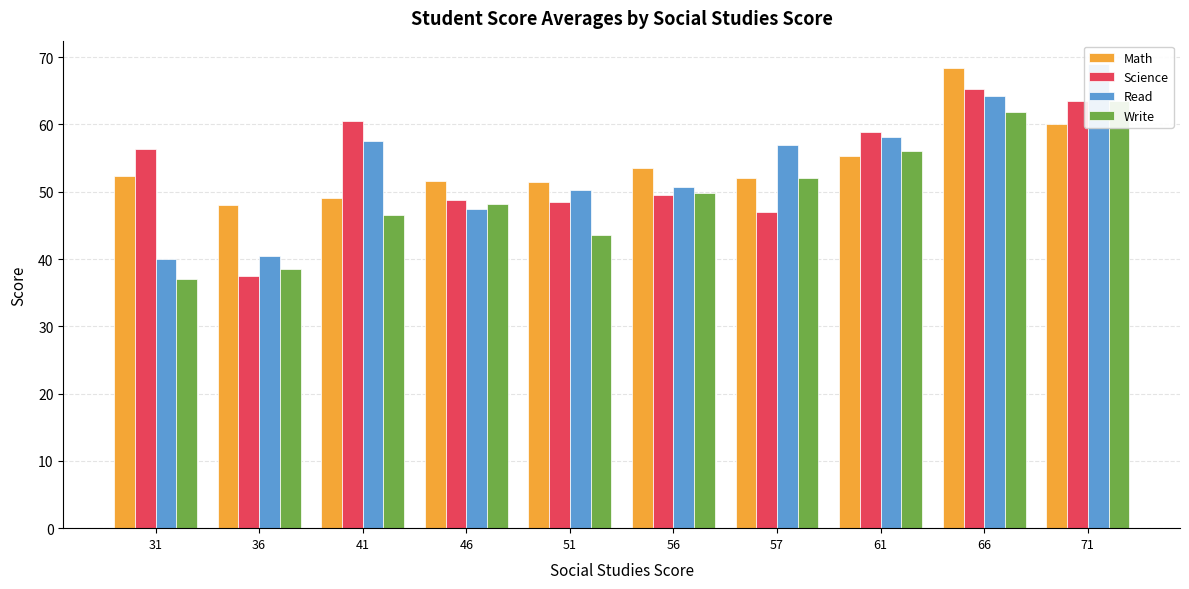

What is the sum of the Read values at 57 and 36?

97.5